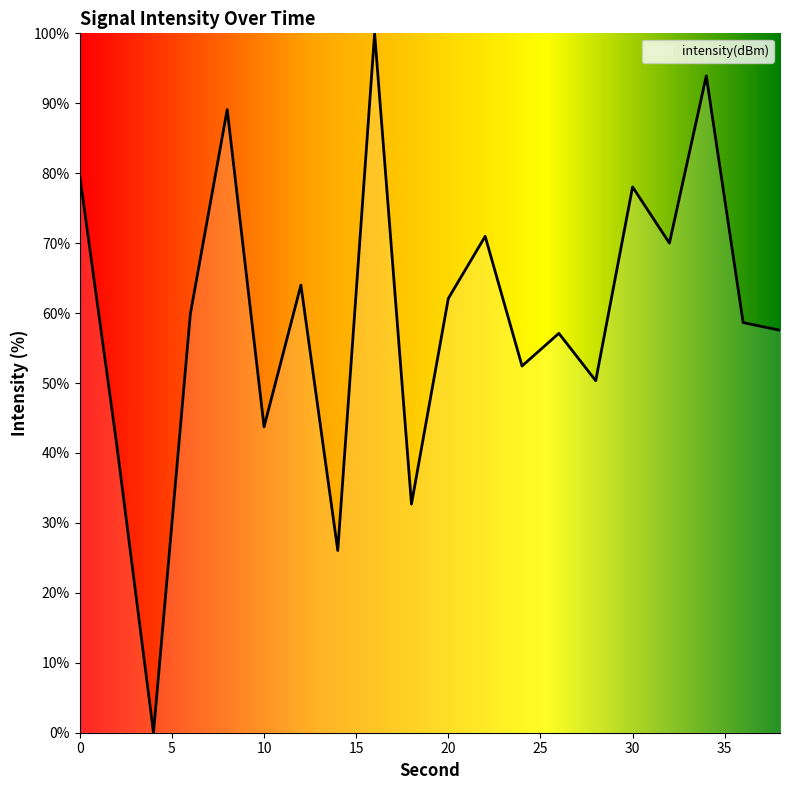

What is the difference between the maximum and minimum values?

100.0